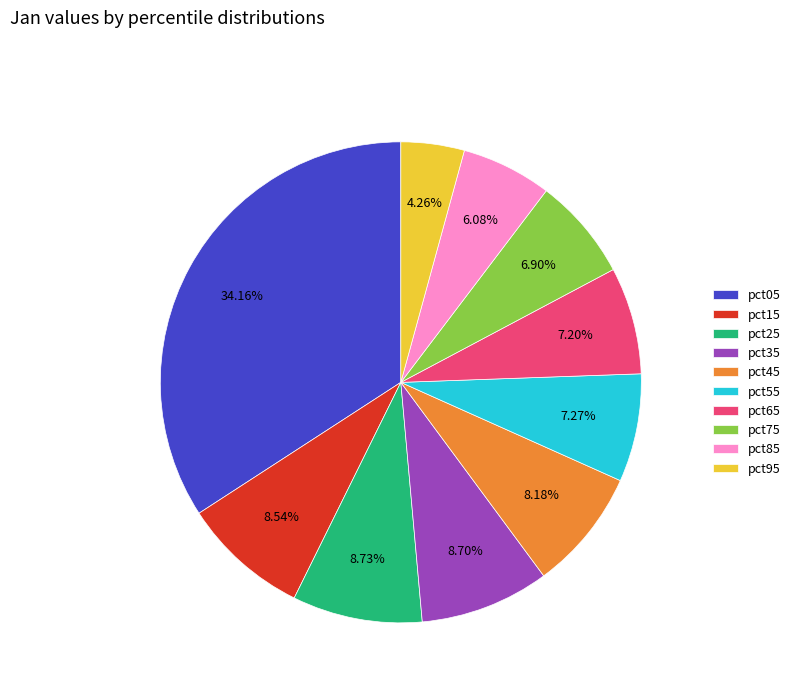

To the nearest percent, what is the average slice percentage?

10%